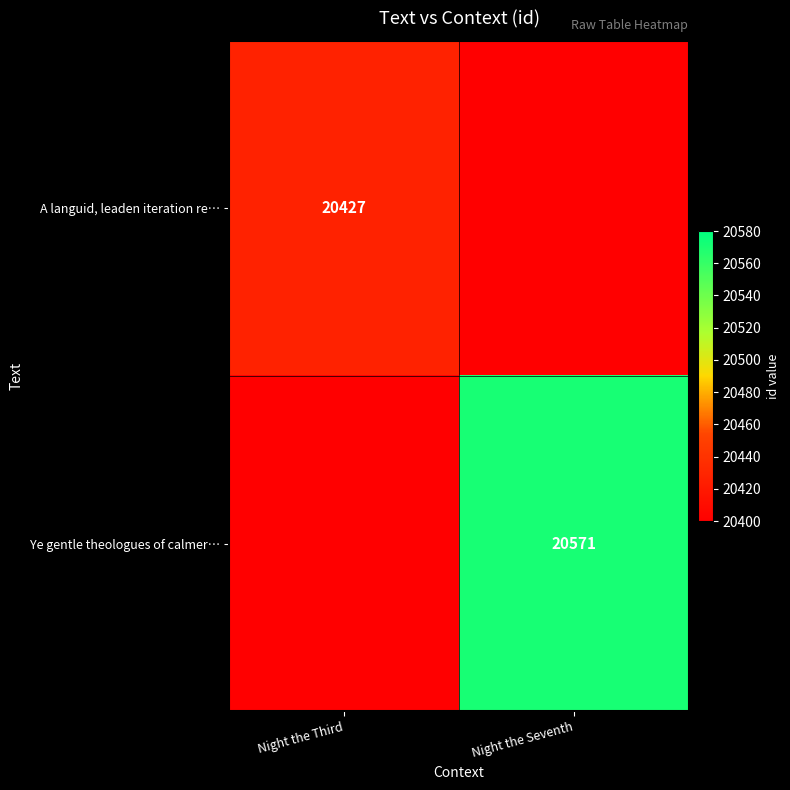

The A languid, leaden iteration re… series shows 32099 at Night the Third. True or false?

False